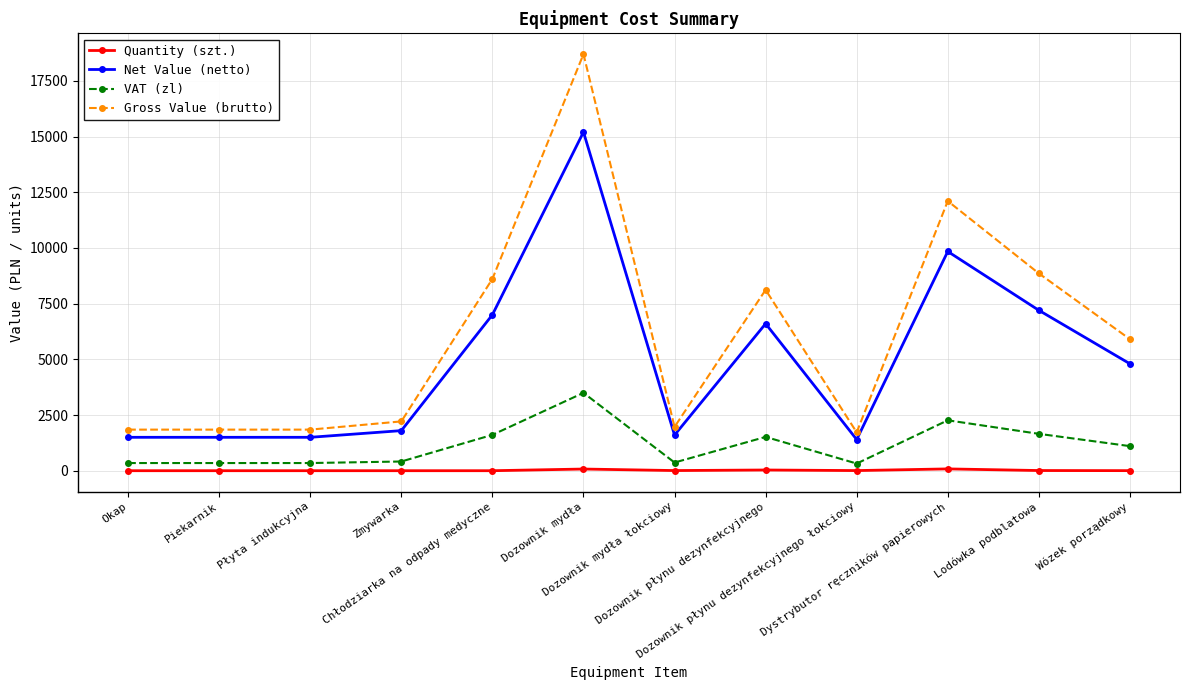

True or false: Quantity (szt.) and Net Value (netto) cross at least once.

False